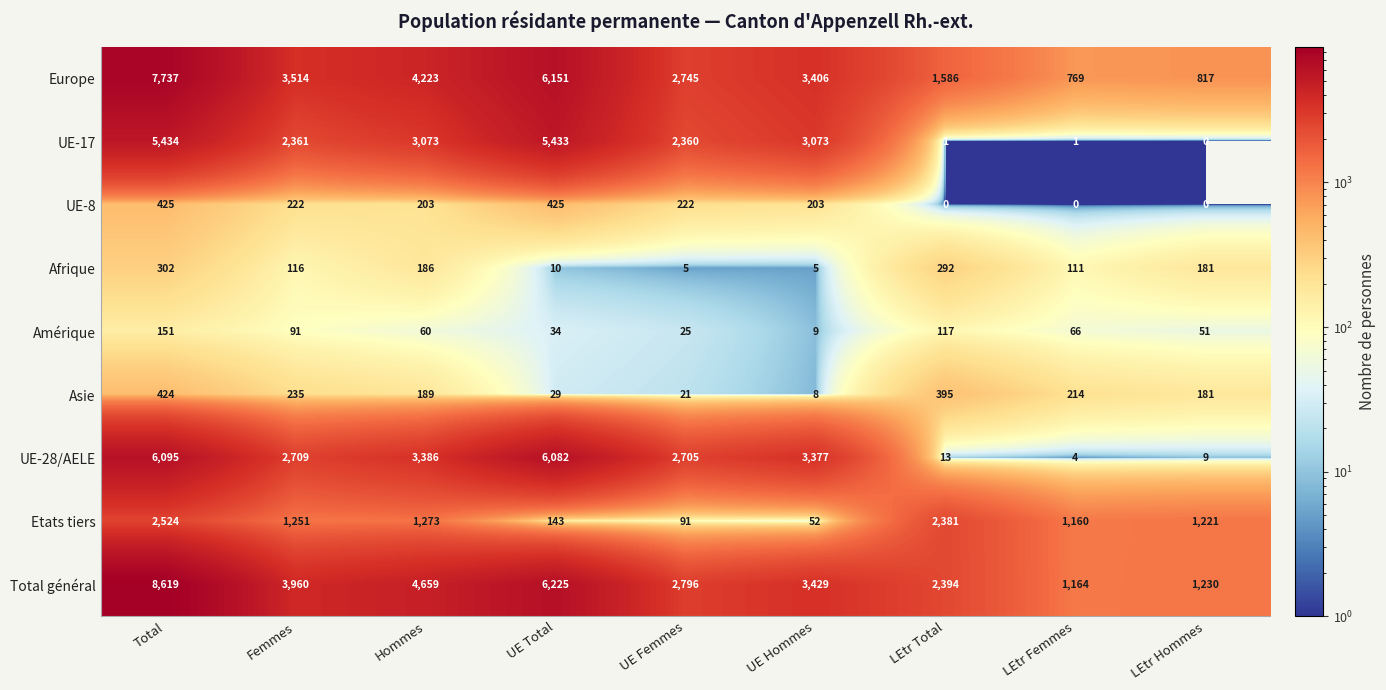

Rank the series by their maximum value, from highest to lowest.

Total général, Europe, UE-28/AELE, UE-17, Etats tiers, UE-8, Asie, Afrique, Amérique